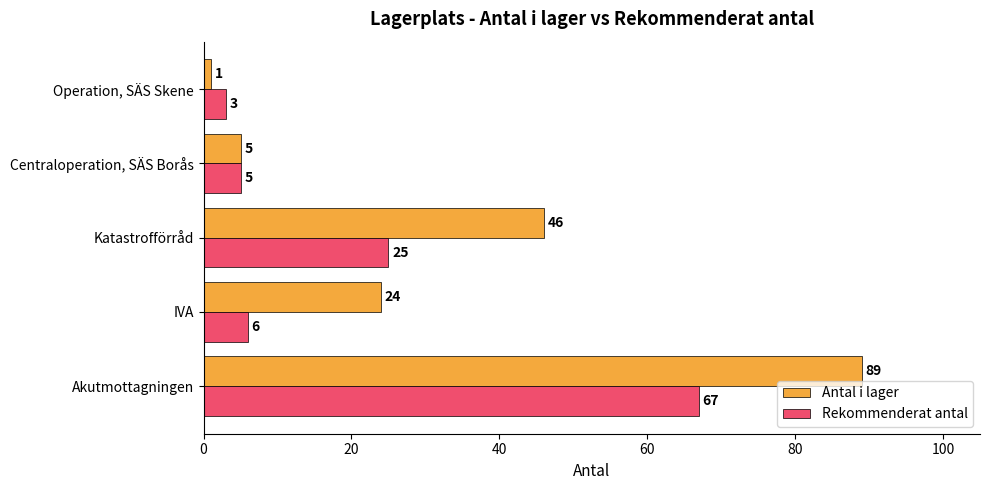

What is the sum of all Rekommenderat antal values?

106